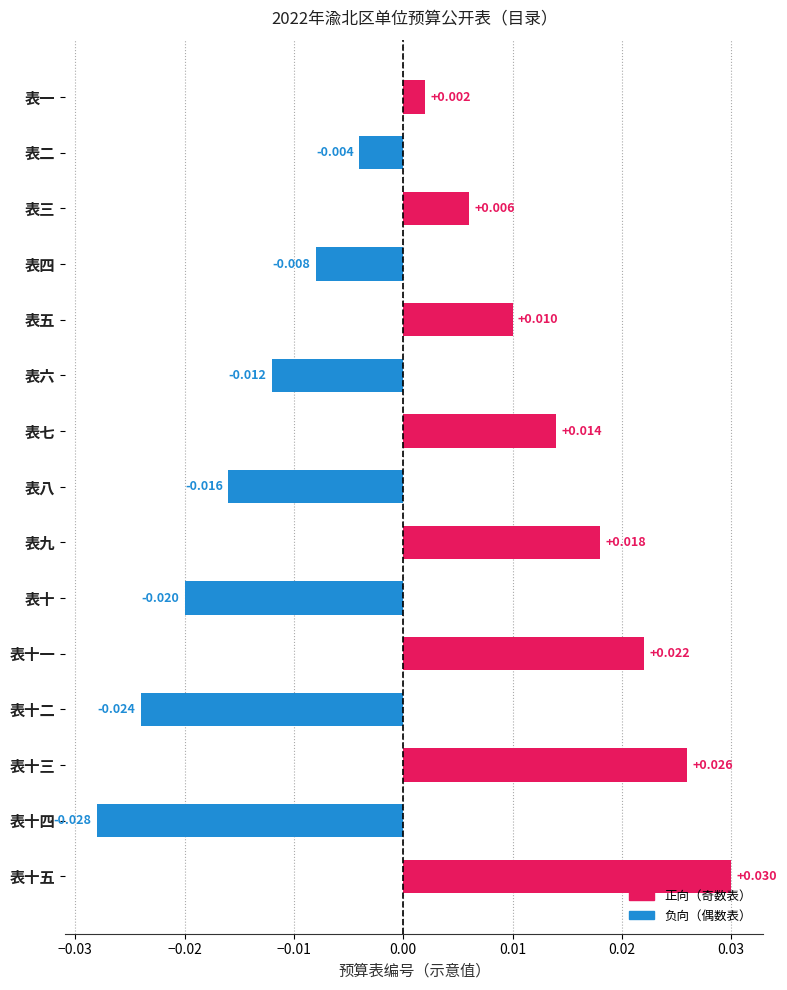

List the labels in order of value, largest first.

表十五, 表十三, 表十一, 表九, 表七, 表五, 表三, 表一, 表二, 表四, 表六, 表八, 表十, 表十二, 表十四